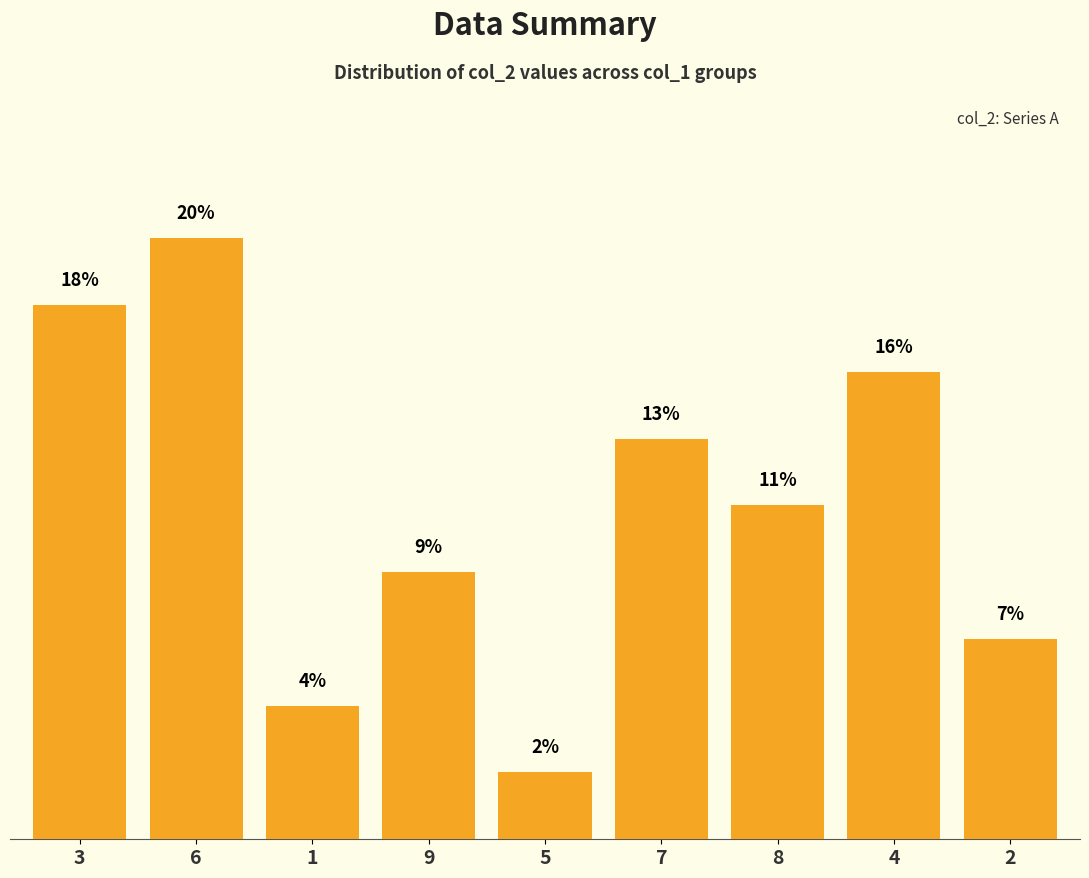

Where is the data nearest to the value 11?

8